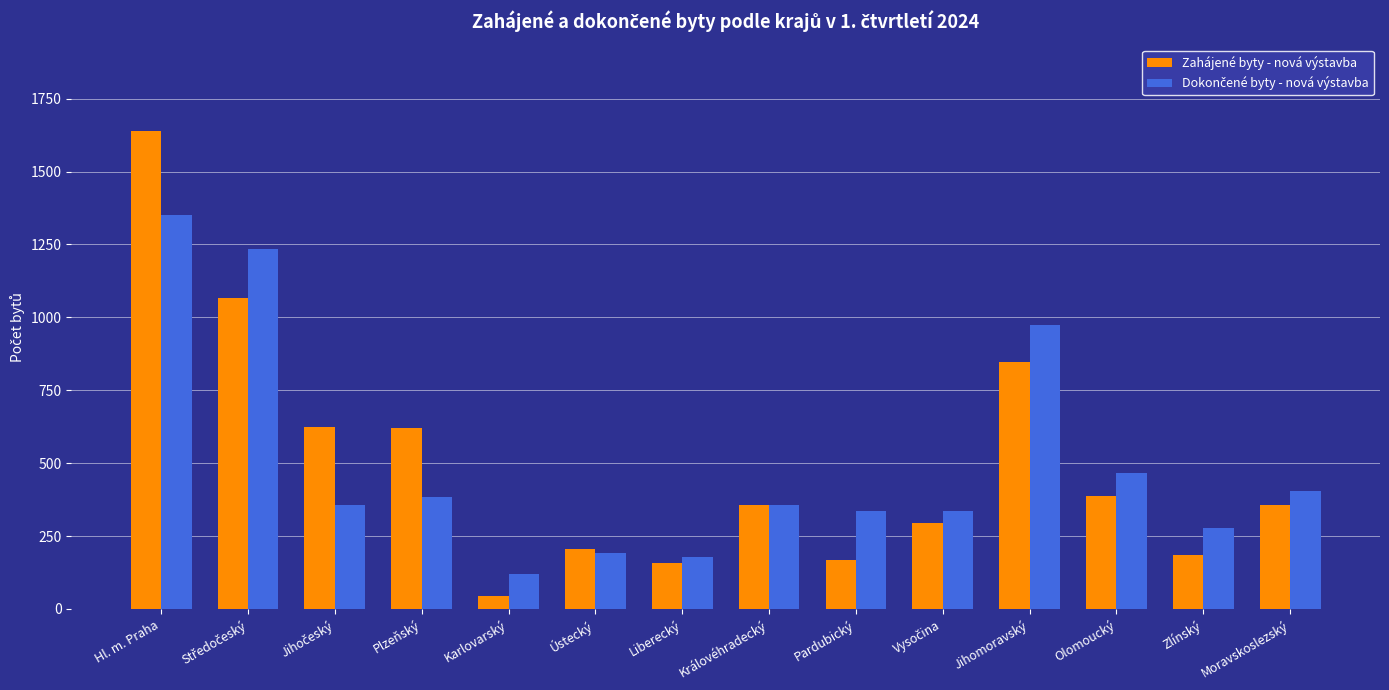

How many bars are there in each group?

2